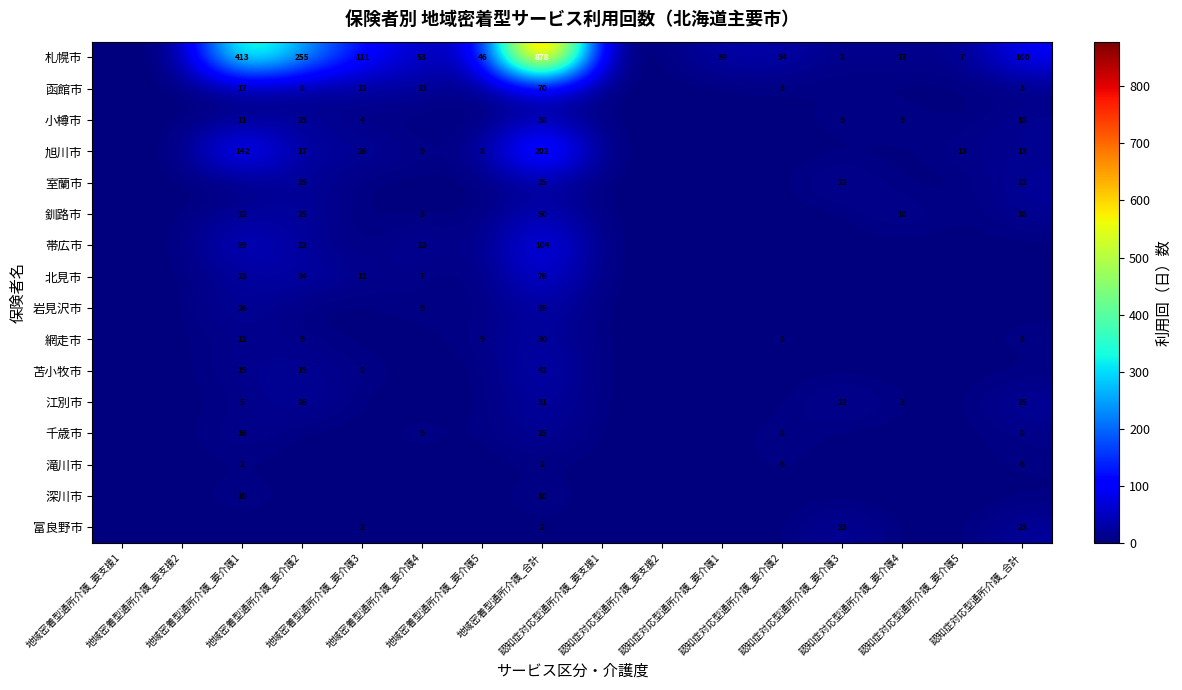

What is the difference between the second highest and second lowest values in the 千歳市 series?

16